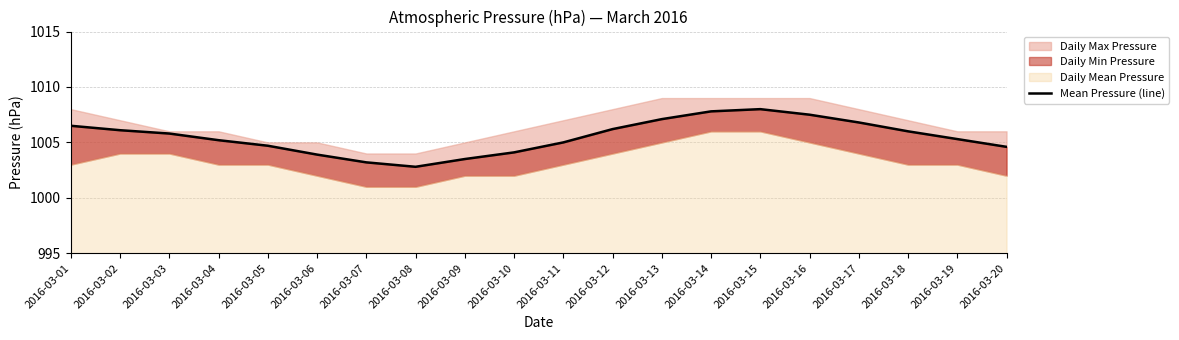

The chart shows a value of 389.7 at 2016-03-09. True or false?

False